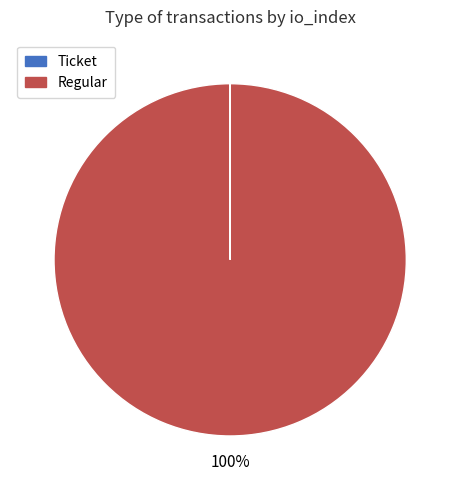

To the nearest percent, what is the difference between the largest and smallest slice percentages?

100%